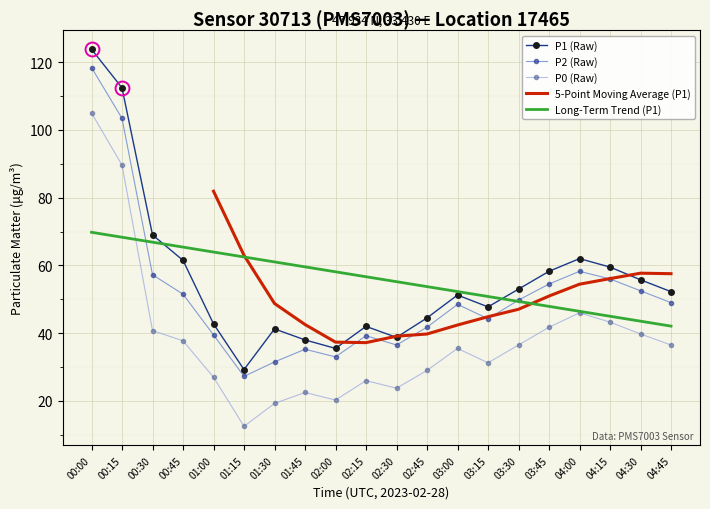

Where does the Long-Term Trend (P1) series first go above 56?

00:00